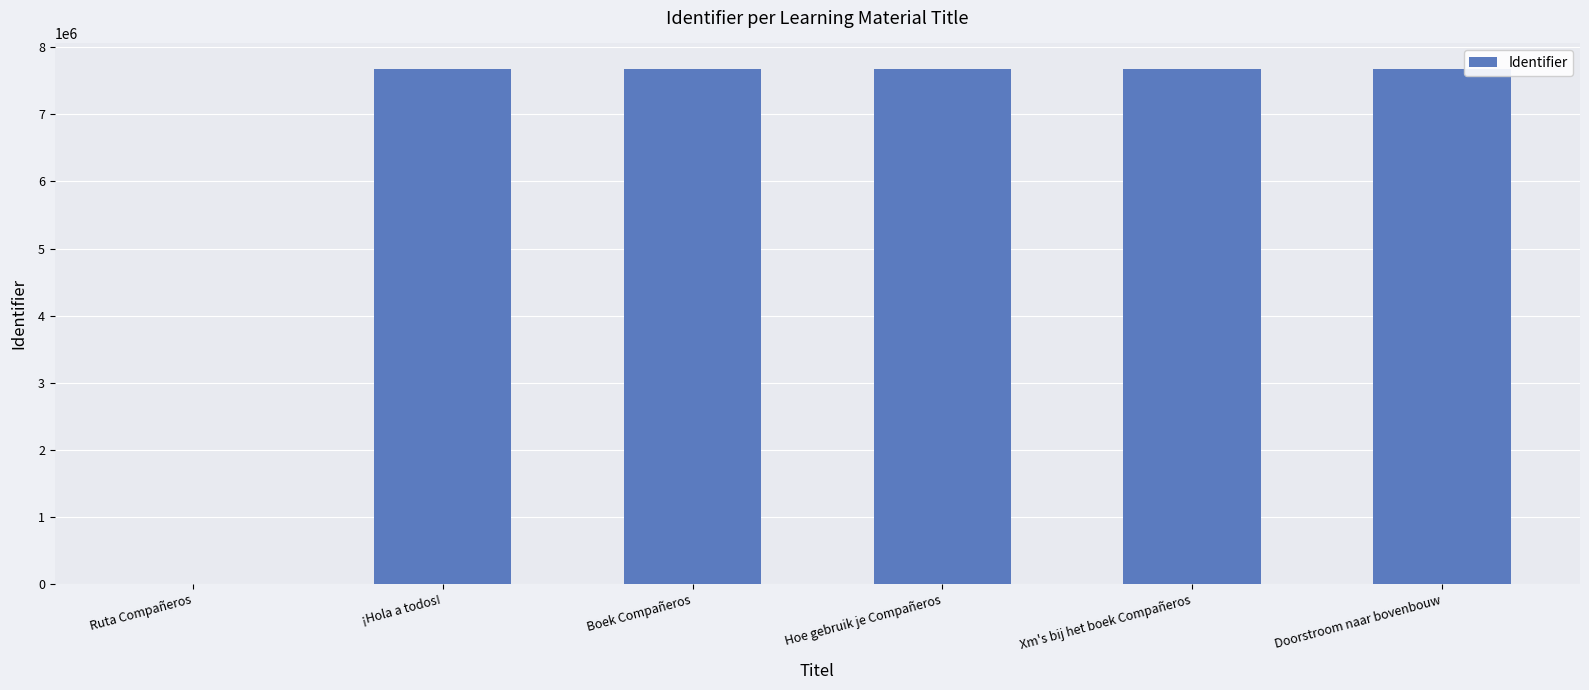

Does the chart contain stacked bars?

No